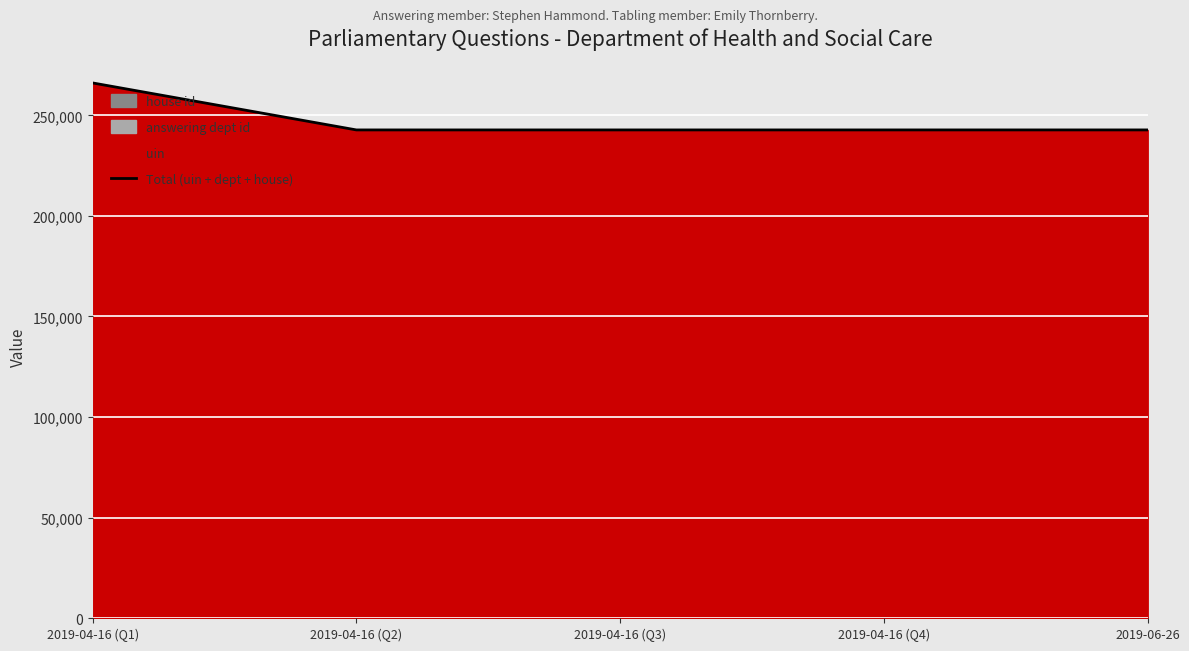

At which label is the value closest to 254460?

2019-06-26